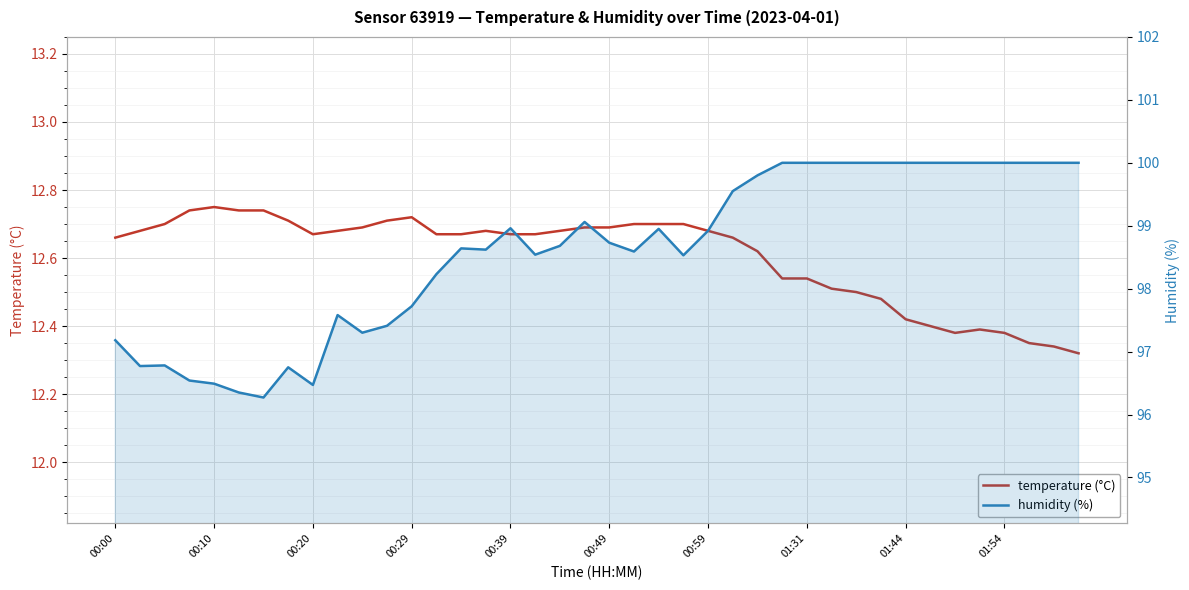

What position from the right is 39?

1